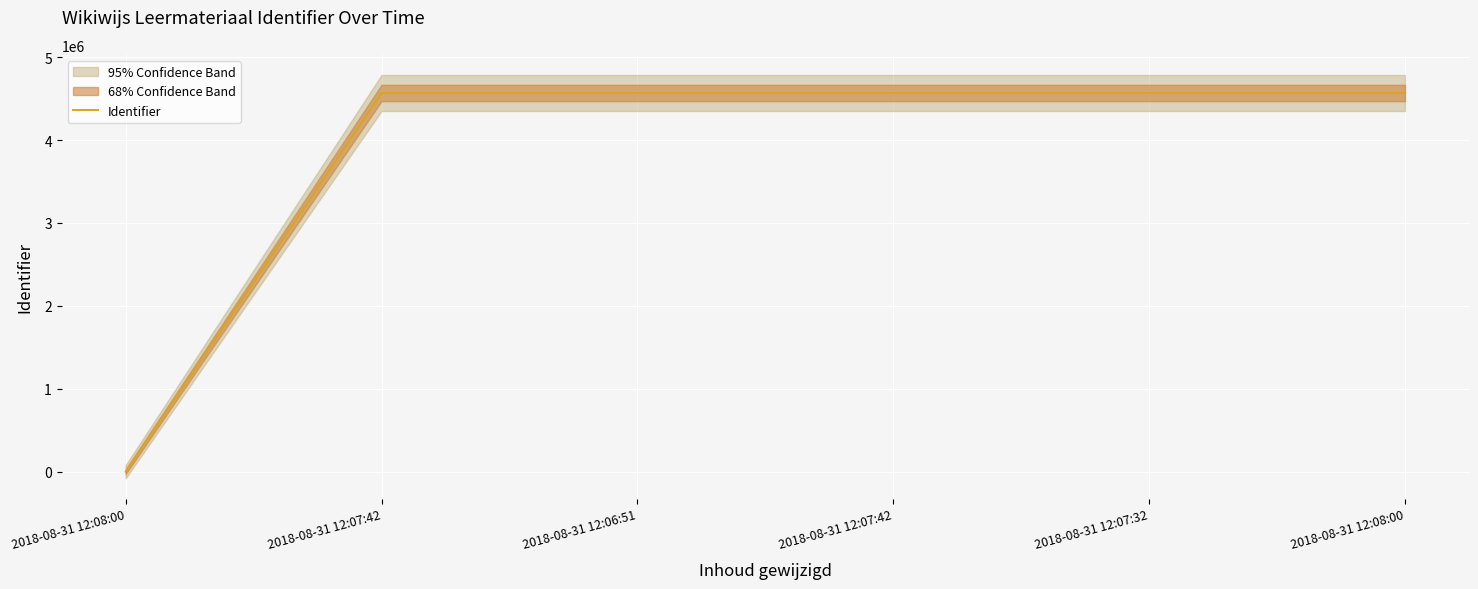

What is the maximum value shown in the chart?

4567461